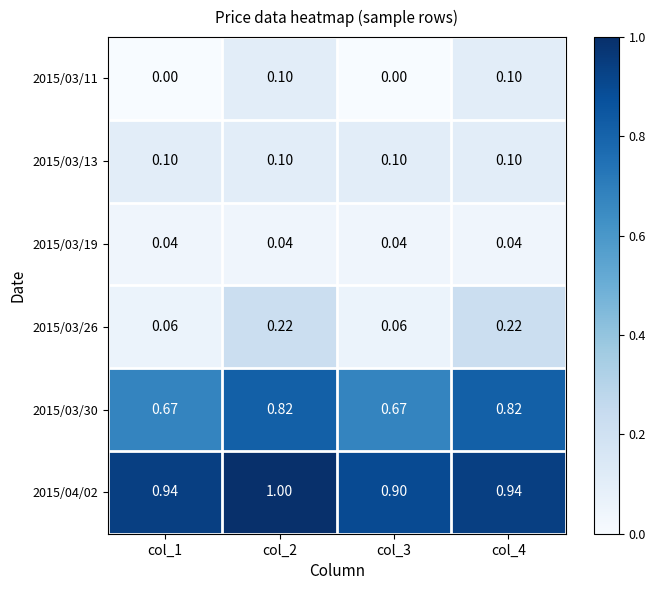

Reading left to right, list all the values displayed in this chart.

2015/03/11: col_1=0.0	col_2=0.1	col_3=0.0	col_4=0.1
2015/03/13: col_1=0.1	col_2=0.1	col_3=0.1	col_4=0.1
2015/03/19: col_1=0.0	col_2=0.0	col_3=0.0	col_4=0.0
2015/03/26: col_1=0.1	col_2=0.2	col_3=0.1	col_4=0.2
2015/03/30: col_1=0.7	col_2=0.8	col_3=0.7	col_4=0.8
2015/04/02: col_1=0.9	col_2=1.0	col_3=0.9	col_4=0.9